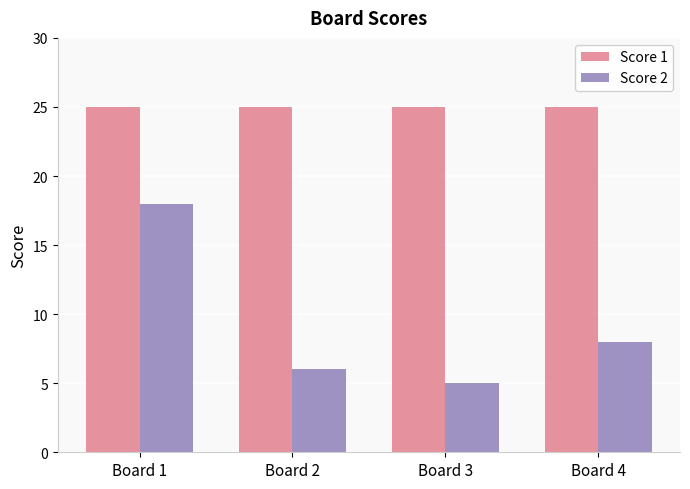

What value does the Score 2 series have at Board 2?

6